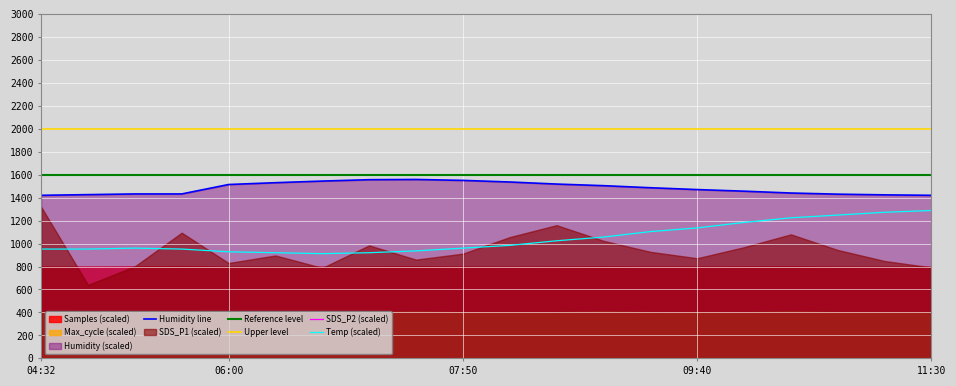

What is the label of the 4th point from the right?

10:24